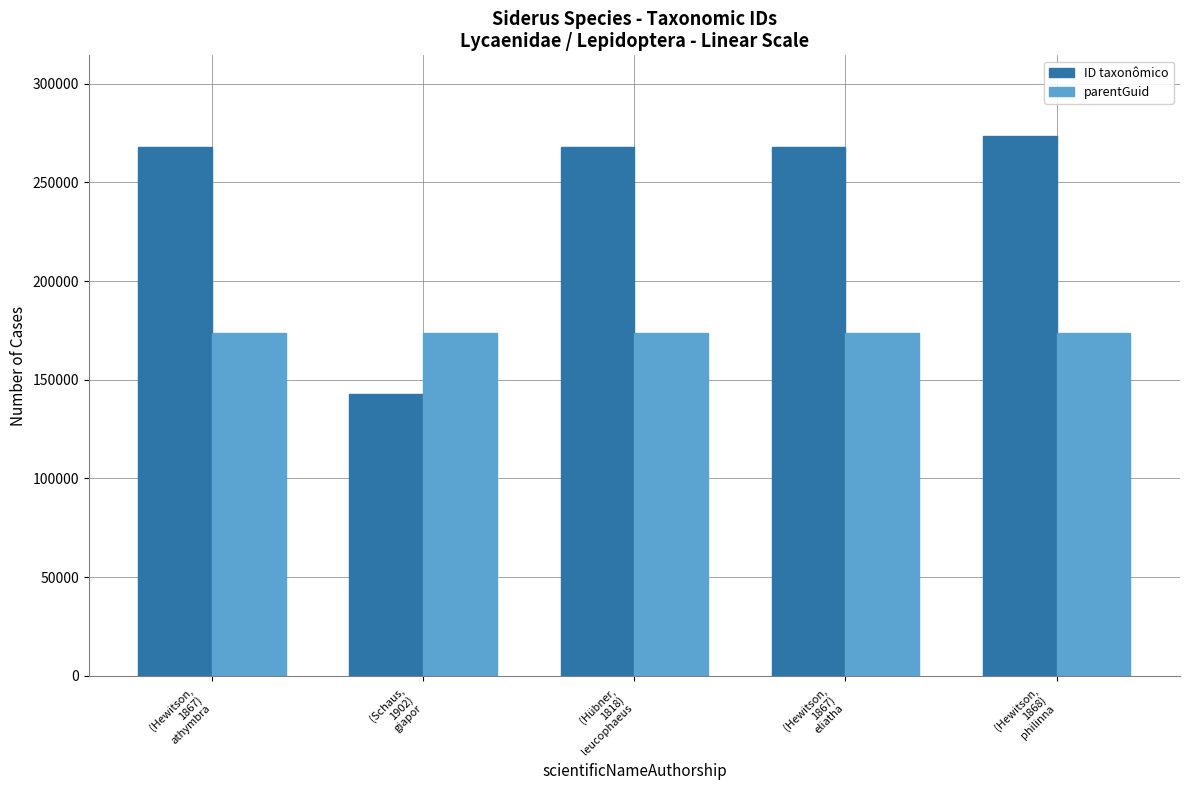

Is it true that ID taxonômico equals 475331 at (Hübner,
1818)
leucophaeus?

False